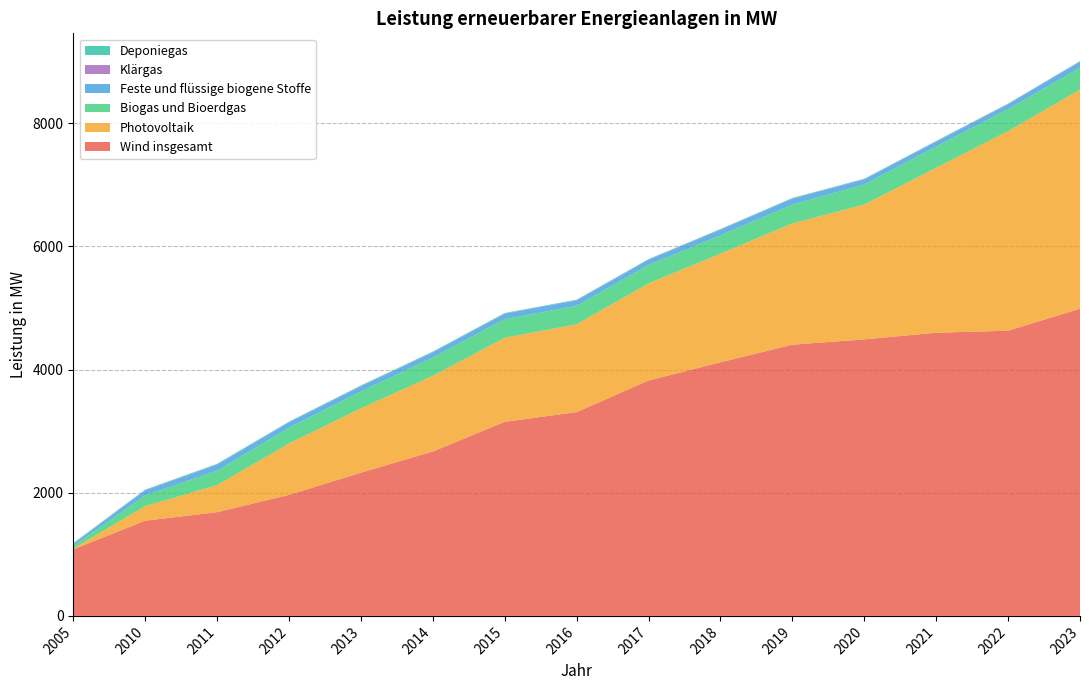

Reading right to left, list all the values displayed in this chart.

Wind insgesamt: 4989	4632	4599	4491	4405	4119	3823	3310	3152	2670	2326	1966	1685	1546	1080
Photovoltaik: 3558	3242	2679	2189	1969	1764	1576	1426	1365	1228	1045	834	438	237	13
Biogas und Bioerdgas: 356	357	345	326	307	298	300	300	303	299	273	256	235	175	41
Feste und flüssige biogene Stoffe: 96	78	78	82	95	90	84	88	88	82	85	86	99	80	35
Klärgas: 5	5	5	4	4	4	4	4	4	4	4	3	3	3	4
Deponiegas: 7	7	8	8	8	8	8	8	8	10	10	10	10	10	10